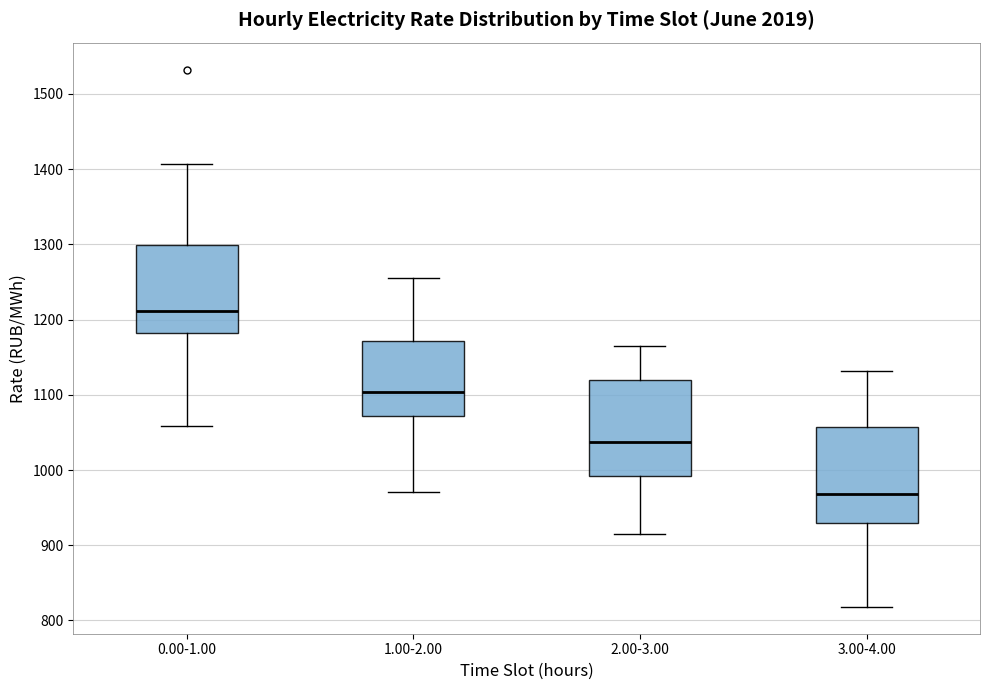

Reading left to right, transcribe this box plot: for each box, give where its median line is, the range the box spans, and where its two whiskers end, as read against the y-axis. The values are not printed on the chart, so give them approximately, as read against the axis.

0.00-1.00: median 1210, box 1180 to 1300, whiskers 1060 to 1410
1.00-2.00: median 1100, box 1070 to 1170, whiskers 970 to 1260
2.00-3.00: median 1040, box 990 to 1120, whiskers 920 to 1170
3.00-4.00: median 970, box 930 to 1060, whiskers 820 to 1130